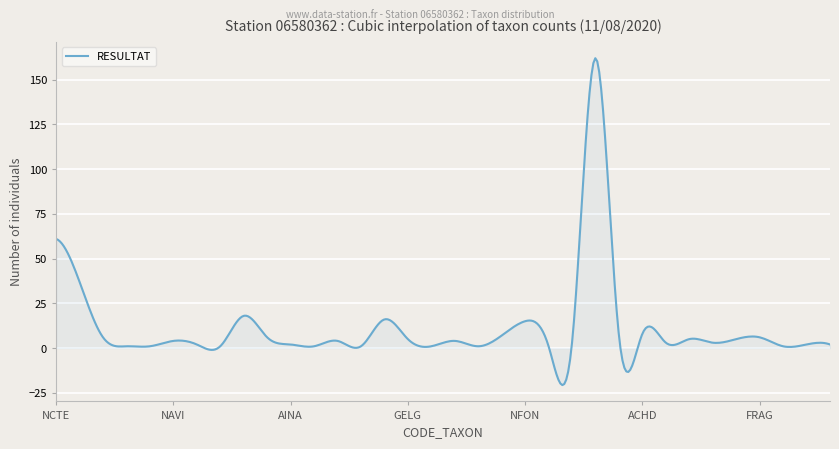

What is the greatest value displayed?

162.0